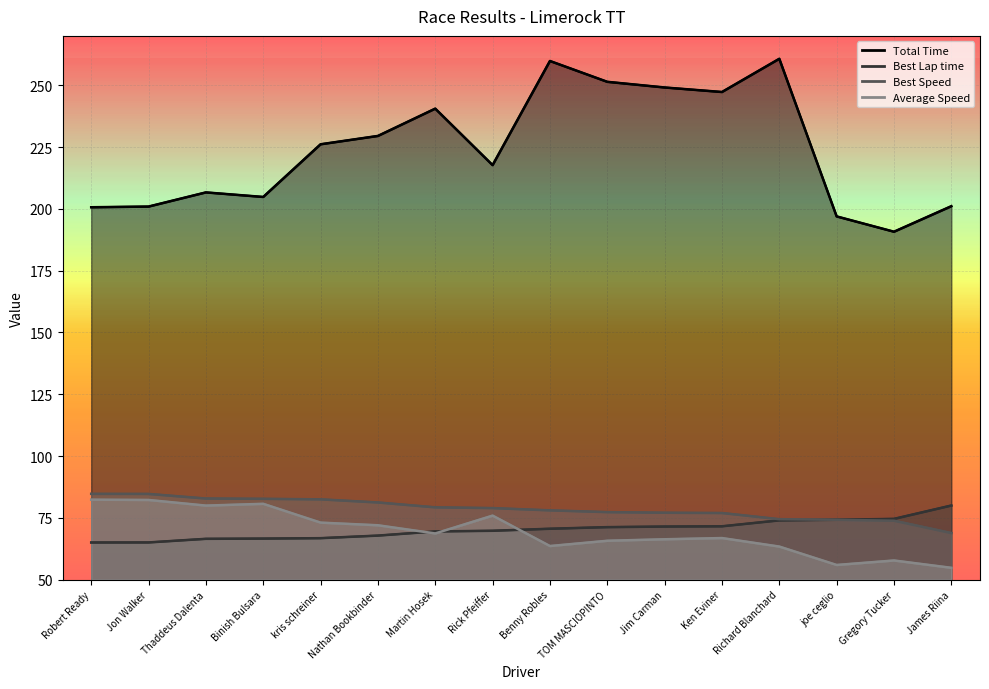

What are all the series names shown in the legend?

Total Time, Best Lap time, Best Speed, Average Speed